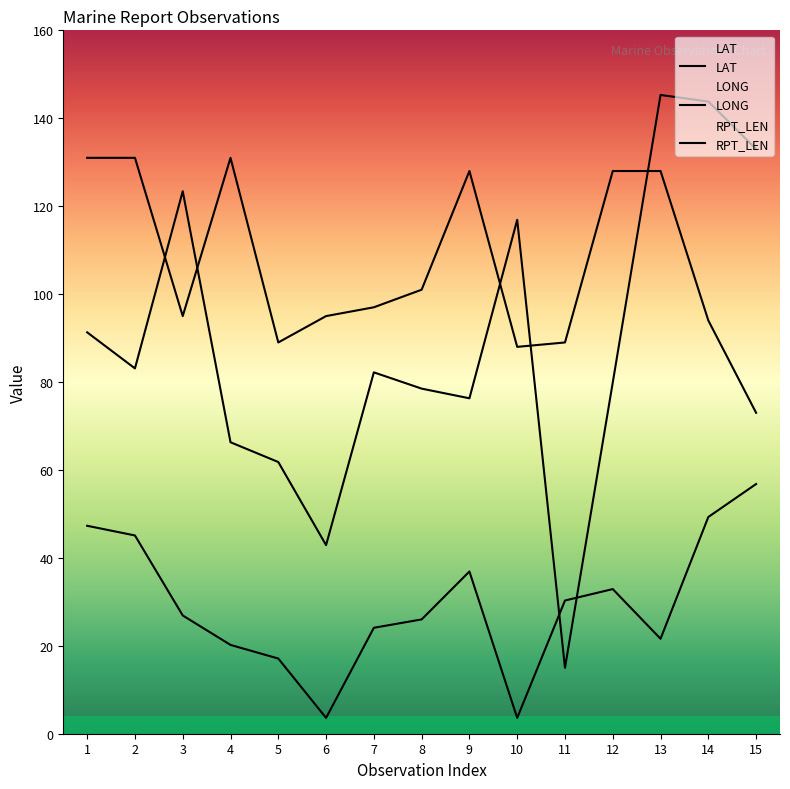

What is the average value of the LONG series?

89.3